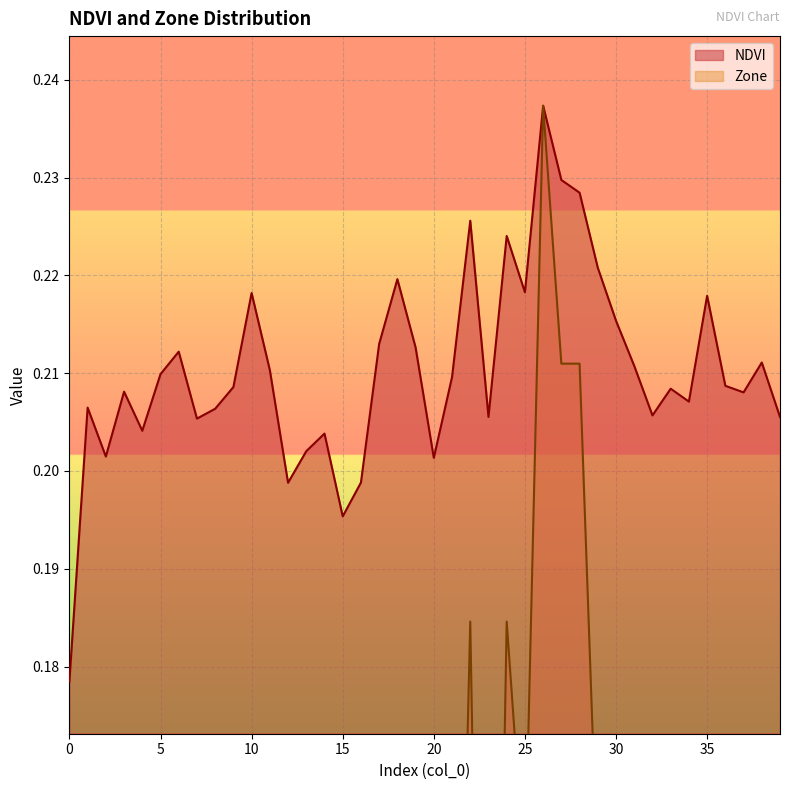

True or false: Zone and NDVI intersect in this chart.

False